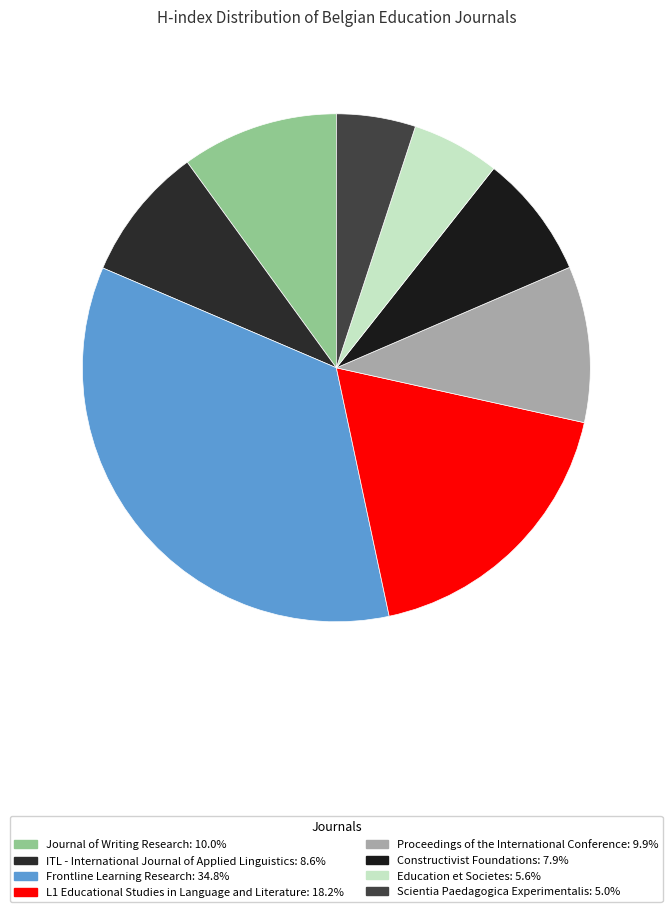

What percentage do Frontline Learning Research and Proceedings of the International Conference together represent?

44.7%